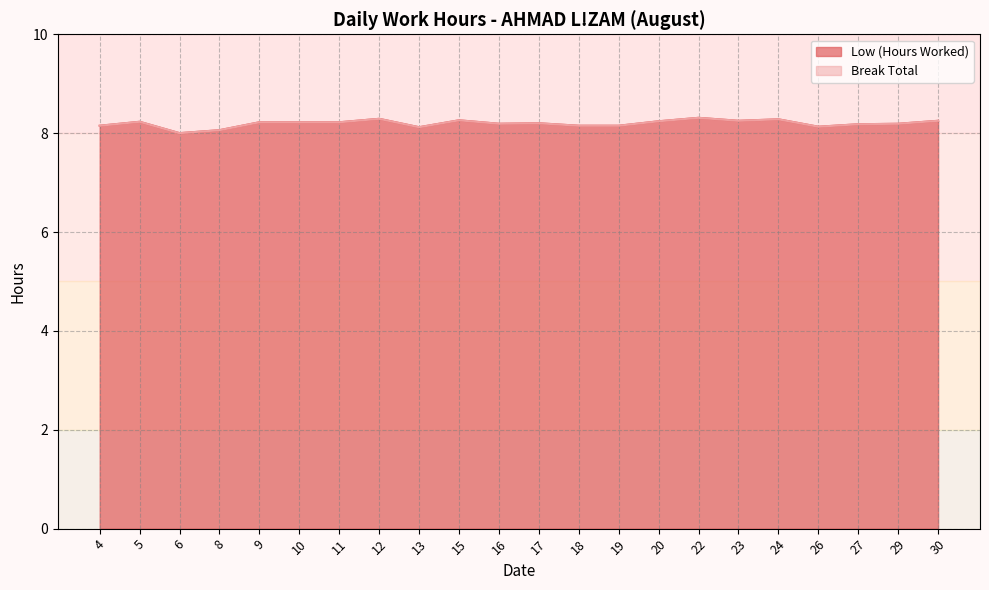

Reading left to right, list all the values displayed in this chart.

4=8.2	5=8.2	6=8.0	8=8.1	9=8.2	10=8.2	11=8.2	12=8.3	13=8.1	15=8.3	16=8.2	17=8.2	18=8.2	19=8.2	20=8.2	22=8.3	23=8.2	24=8.3	26=8.1	27=8.2	29=8.2	30=8.2